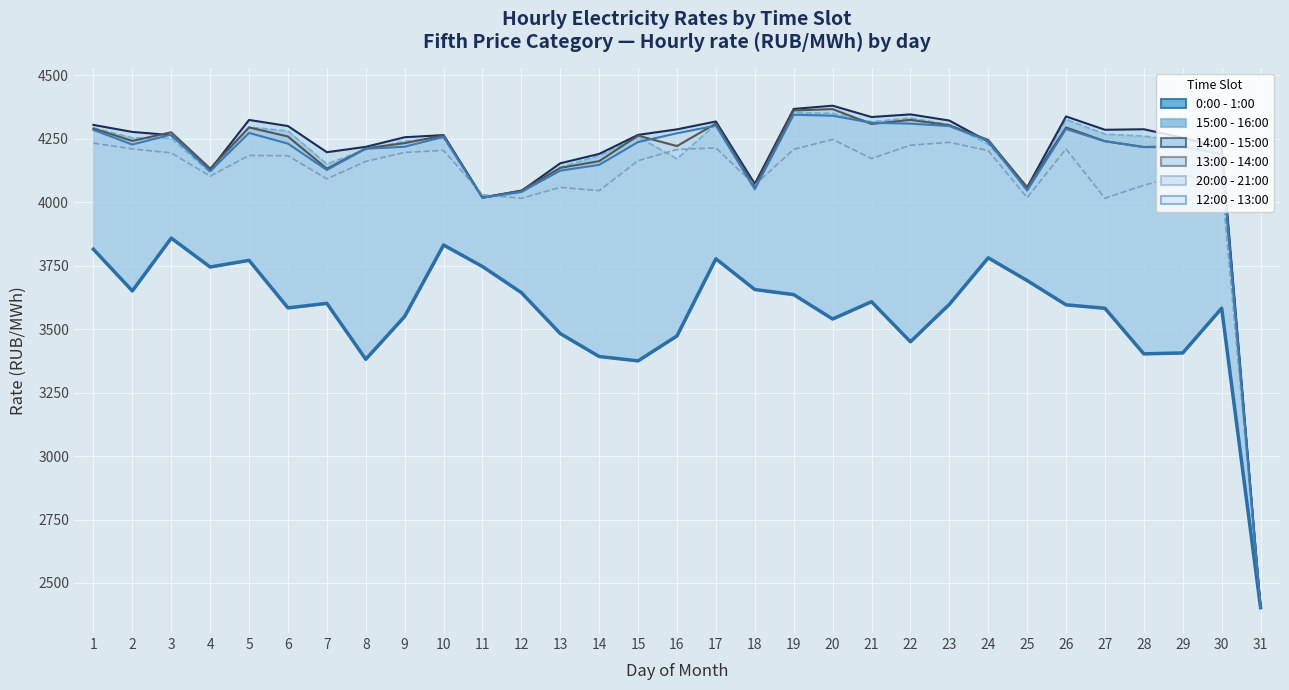

Count the number of categories in the chart.

31